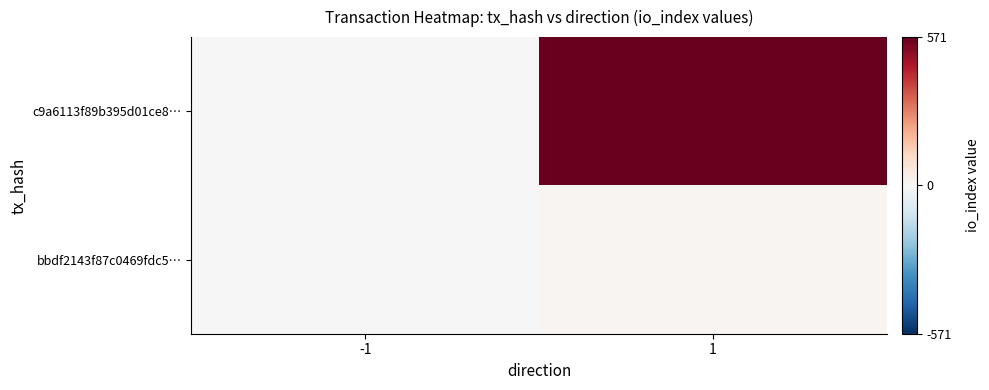

Which series changed the most between -1 and 1?

c9a6113f89b395d01ce8…